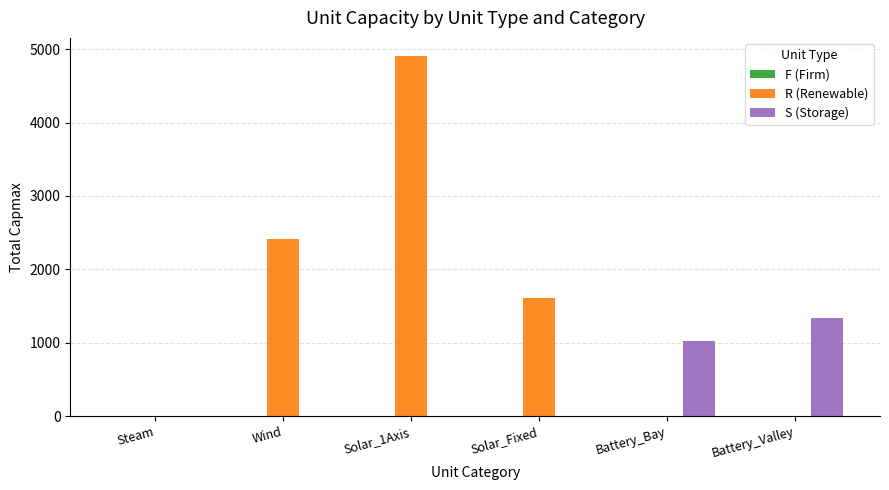

What is the sum of all S (Storage) values?

2363.6